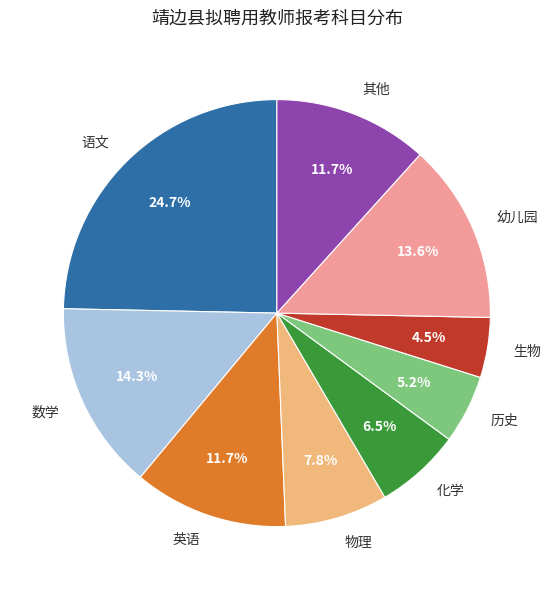

How many slices are in this pie chart?

9